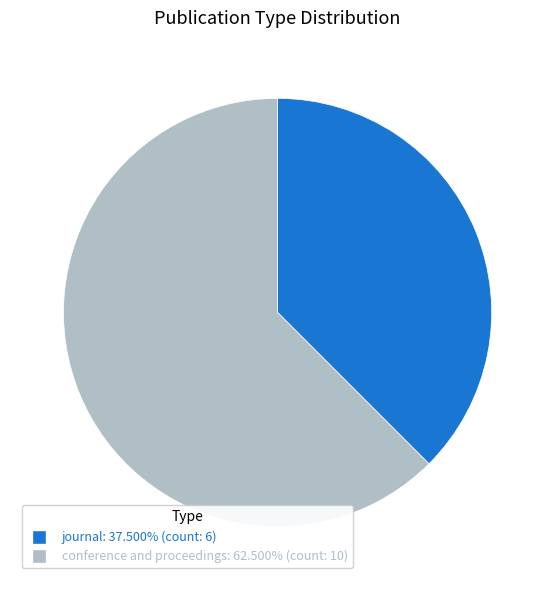

Which slice represents more than half of the pie?

conference and proceedings